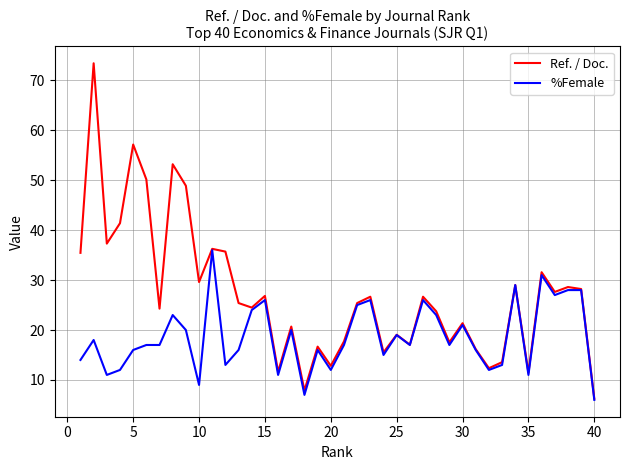

What is the minimum value for %Female?

6.0